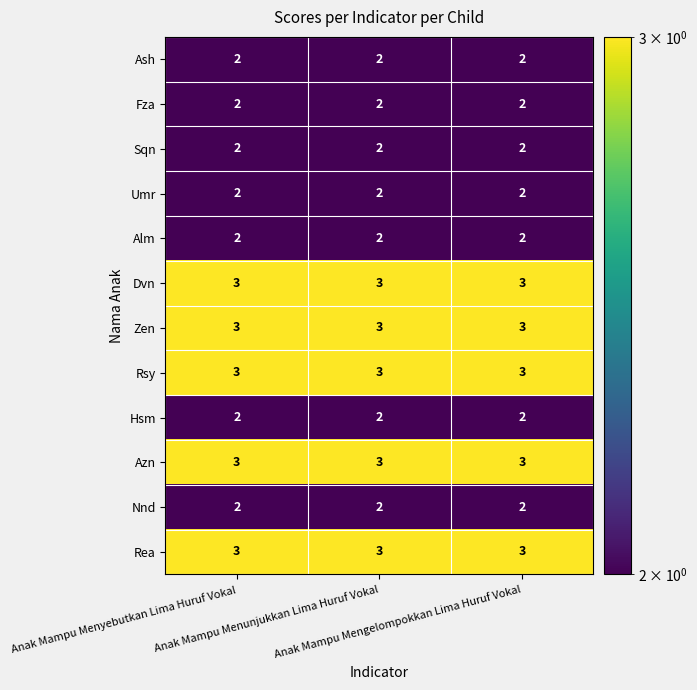

What is the total value across all series at Anak Mampu Mengelompokkan Lima Huruf Vokal?

29